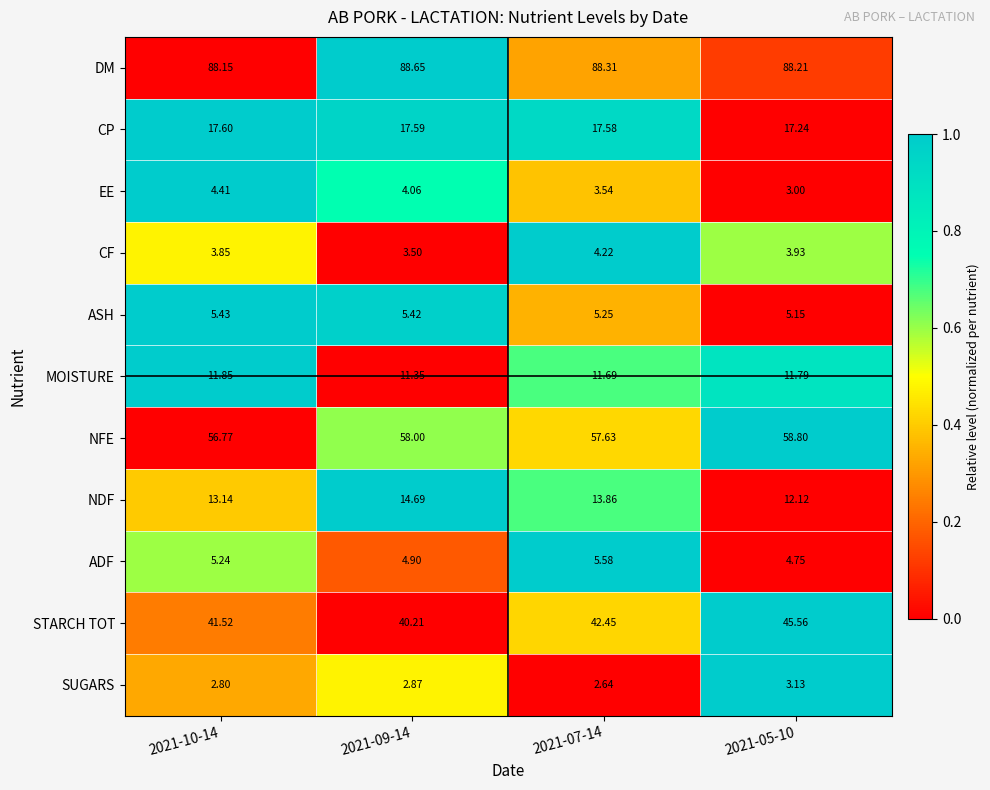

At which category does the chart reach its peak across all series?

2021-09-14